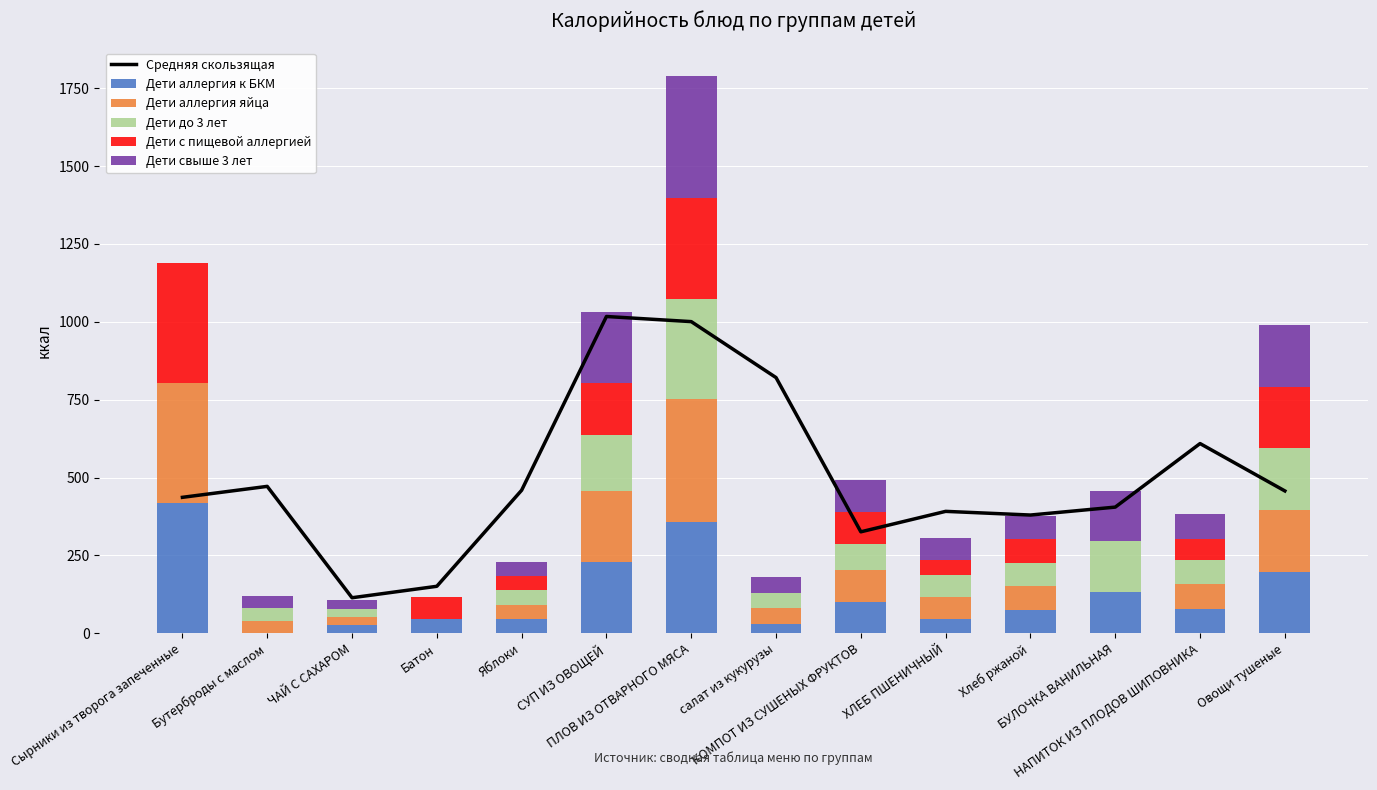

Between ПЛОВ ИЗ ОТВАРНОГО МЯСА and КОМПОТ ИЗ СУШЕНЫХ ФРУКТОВ, which series saw the biggest shift?

Средняя скользящая